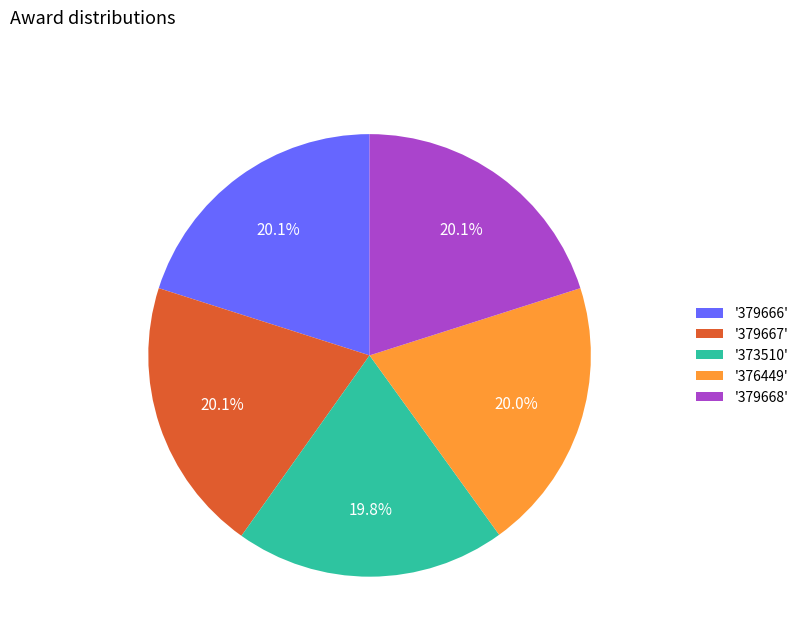

Approximately how many times larger is the value at '379667' compared to '373510'?

1.0